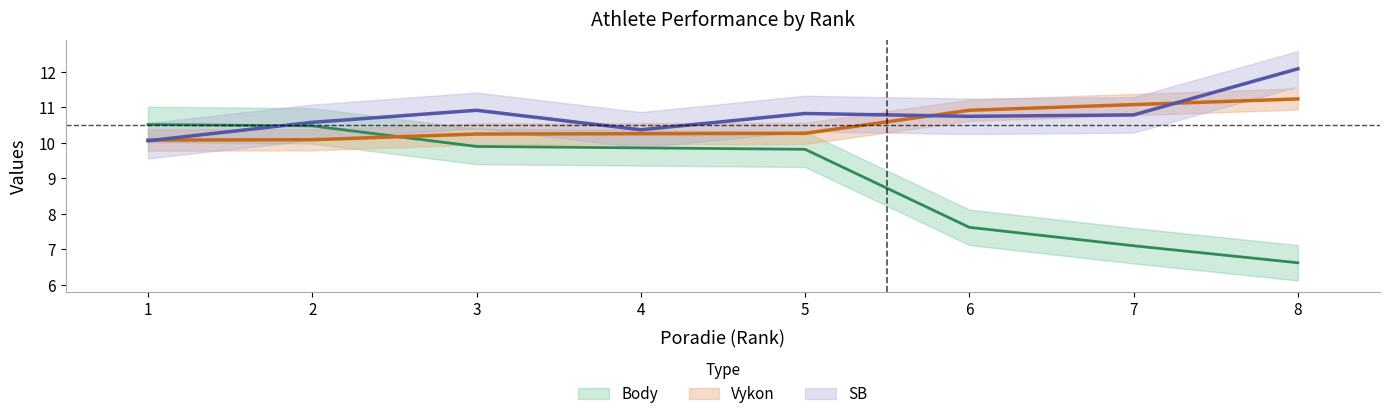

The SB series shows 12.1 at 8. True or false?

True